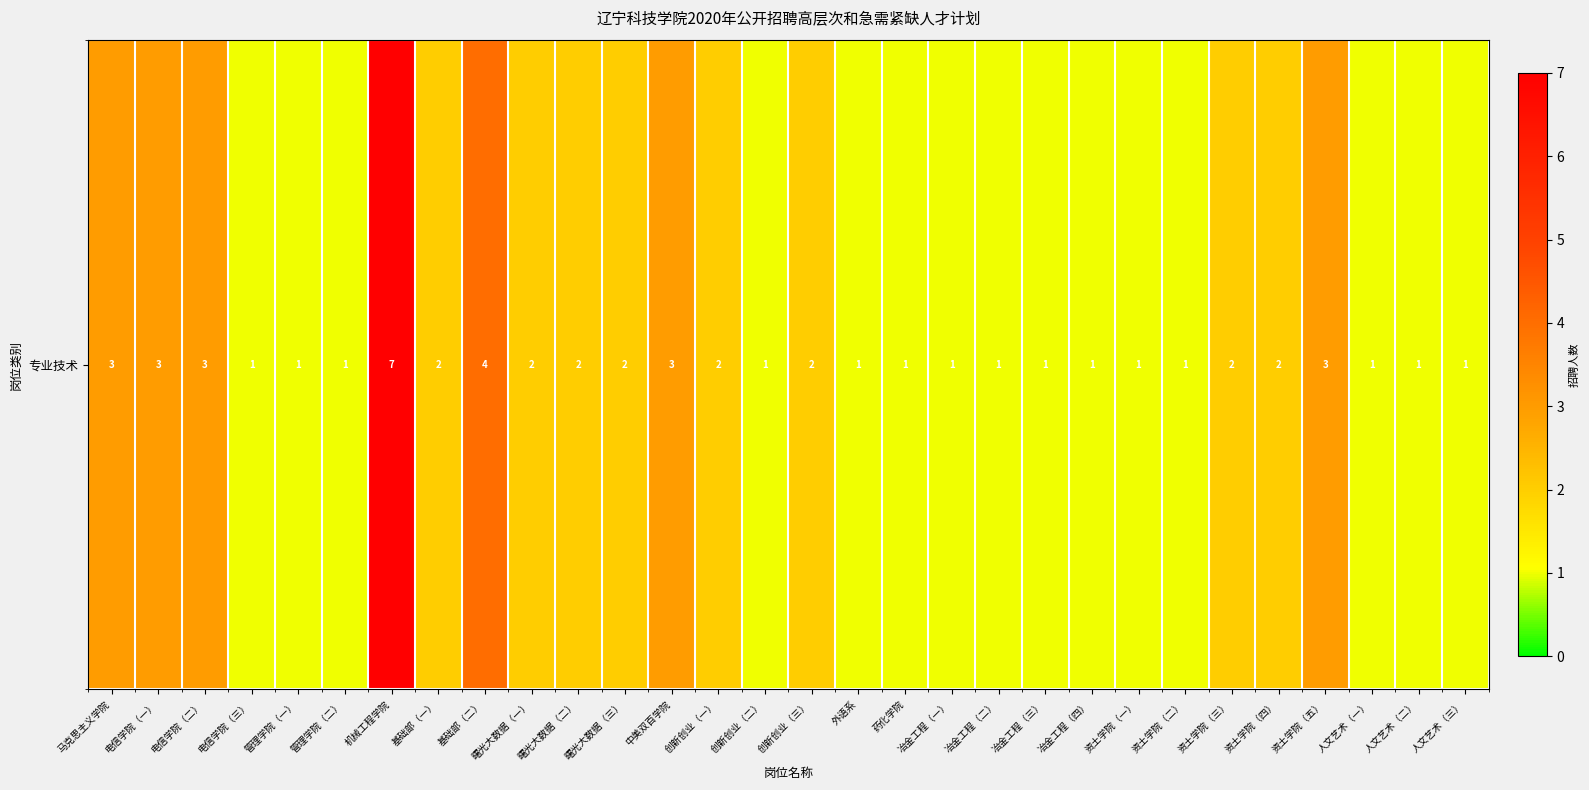

List the labels in order of value, largest first.

机械工程学院, 基础部（二）, 马克思主义学院, 电信学院（一）, 电信学院（二）, 中美双百学院, 资土学院（五）, 基础部（一）, 曙光大数据（一）, 曙光大数据（二）, 曙光大数据（三）, 创新创业（一）, 创新创业（三）, 资土学院（三）, 资土学院（四）, 电信学院（三）, 管理学院（一）, 管理学院（二）, 创新创业（二）, 外语系, 药化学院, 冶金工程（一）, 冶金工程（二）, 冶金工程（三）, 冶金工程（四）, 资土学院（一）, 资土学院（二）, 人文艺术（一）, 人文艺术（二）, 人文艺术（三）